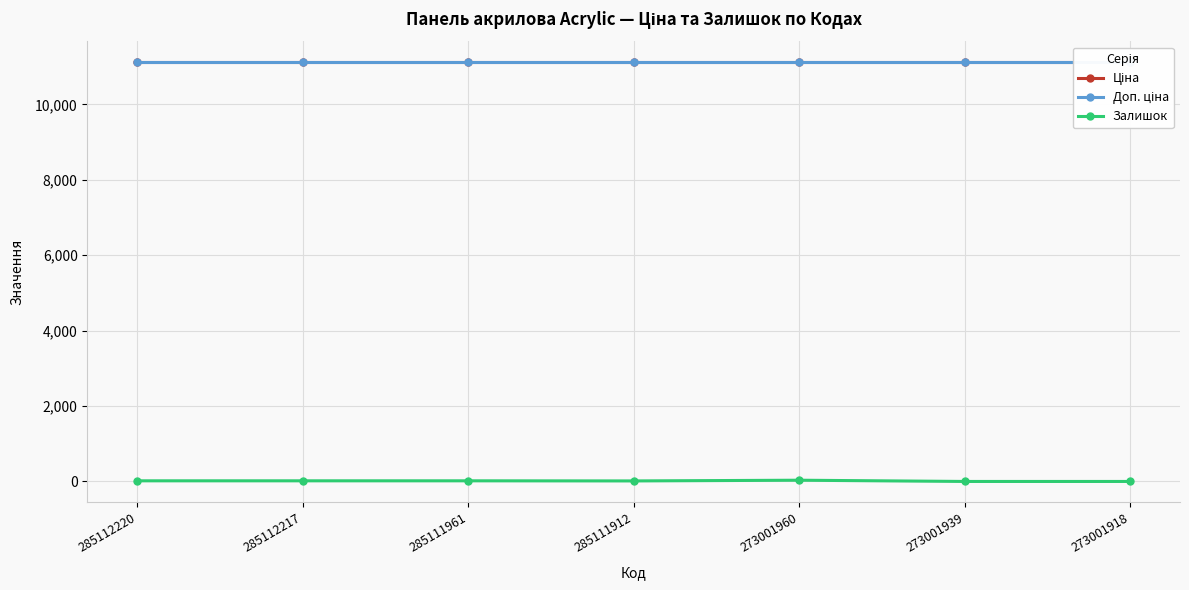

True or false: Ціна and Залишок cross at least once.

False